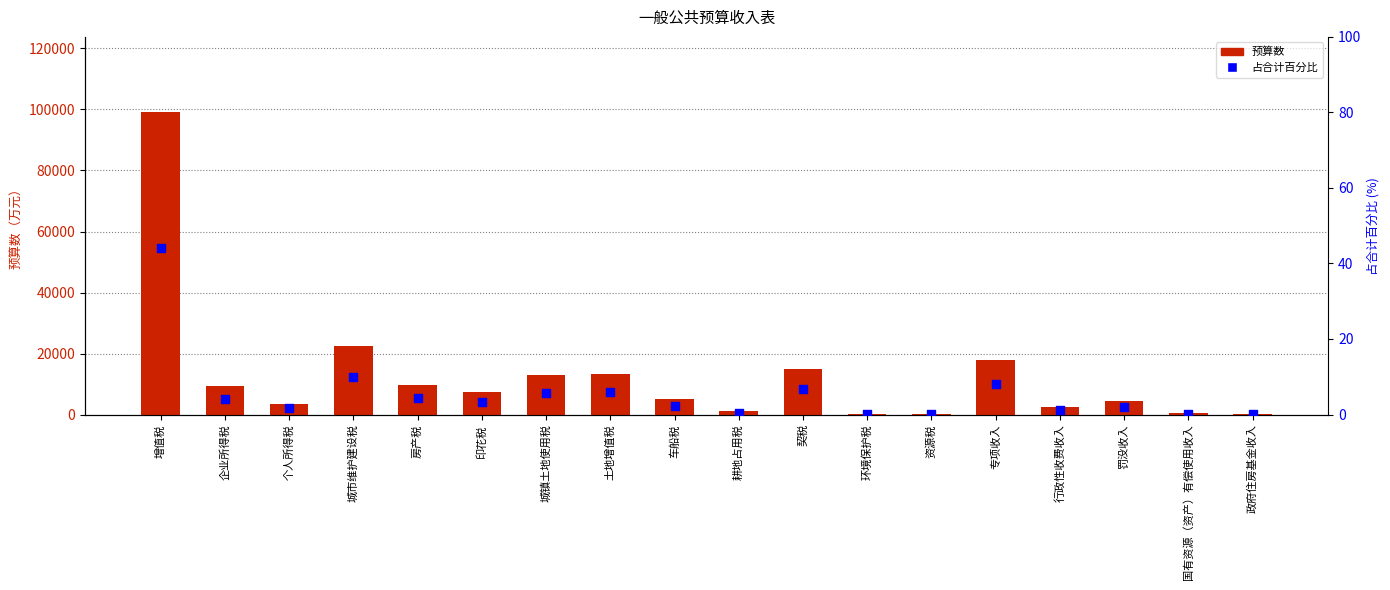

Which series has the largest total across all categories?

预算数